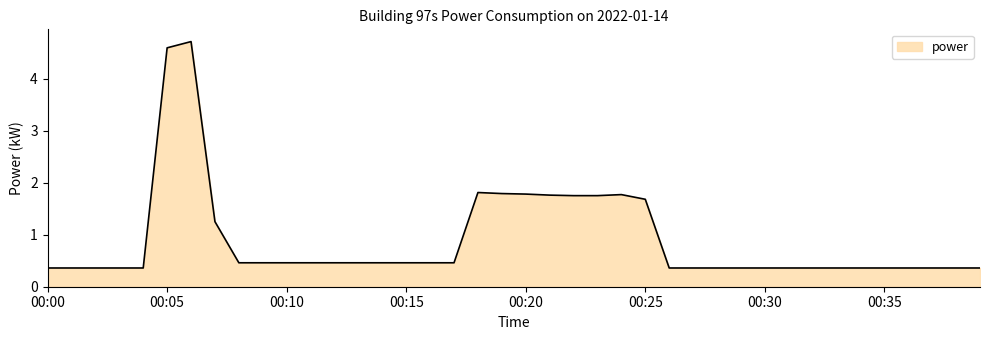

What is the minimum value shown in the chart?

0.4